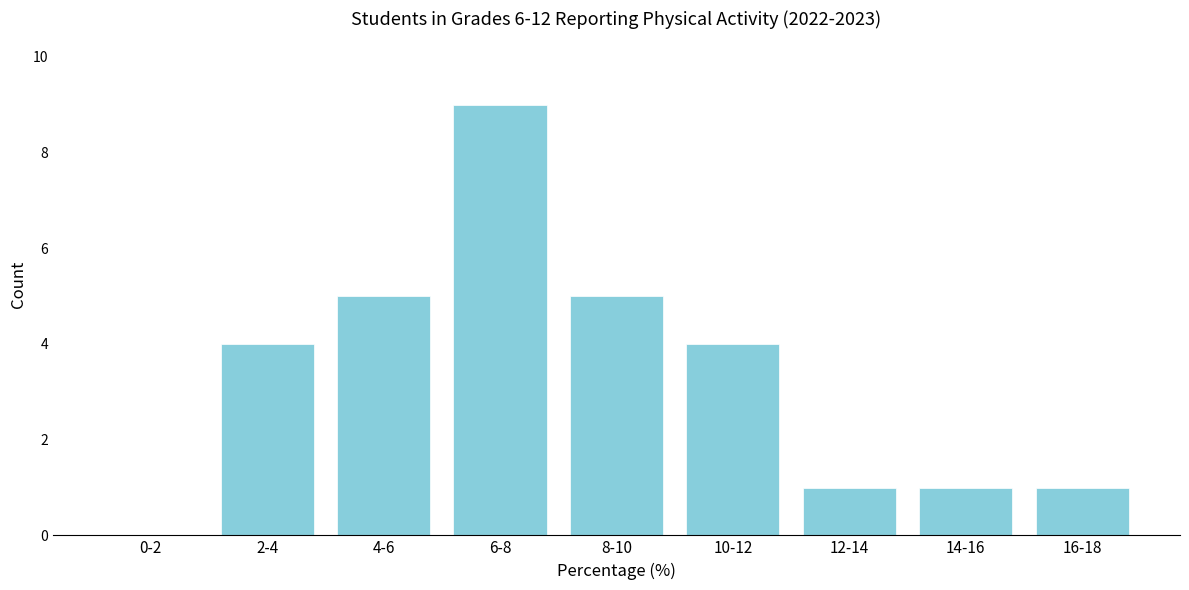

Reading left to right, transcribe all the data shown in this chart.

0-2=0	2-4=4	4-6=5	6-8=9	8-10=5	10-12=4	12-14=1	14-16=1	16-18=1